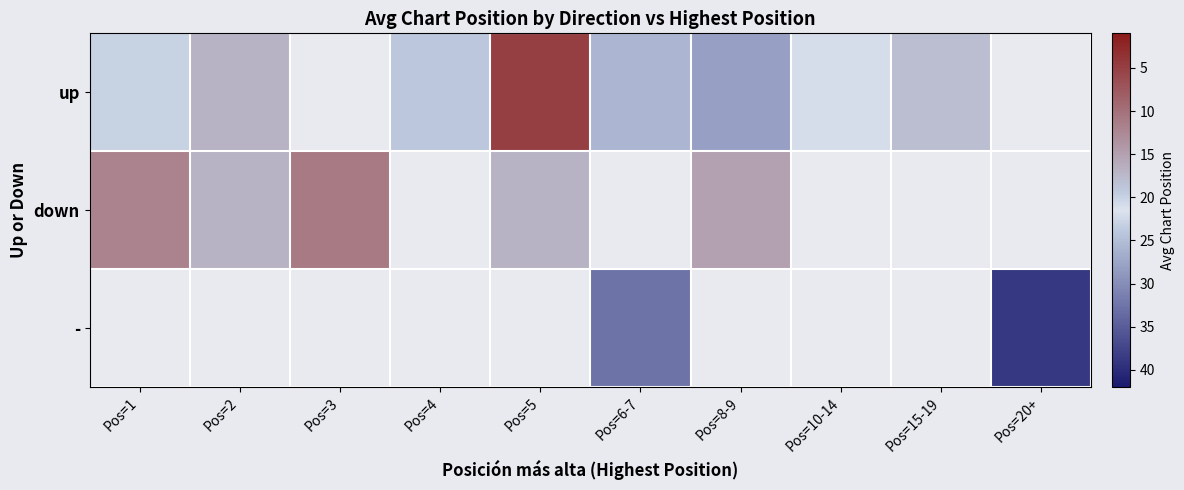

What is the difference between the second highest and second lowest values in the up series?

11.0